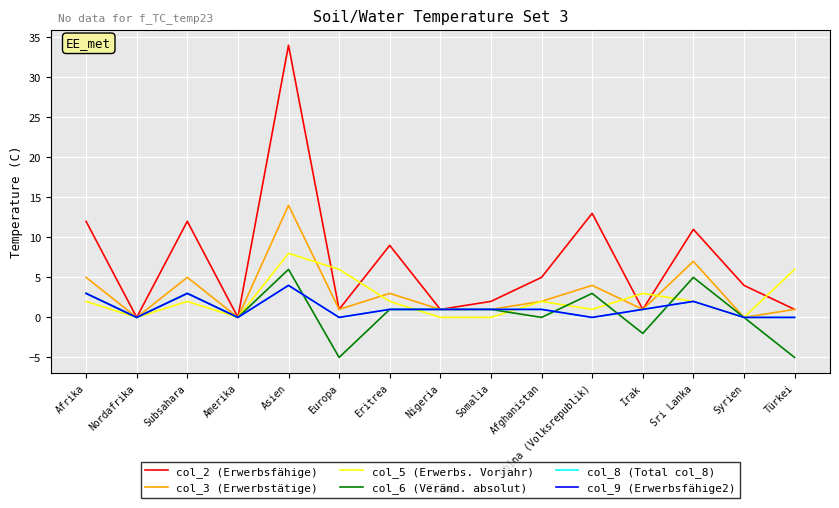

True or false: col_8 (Total col_8) and col_9 (Erwerbsfähige2) cross at least once.

False